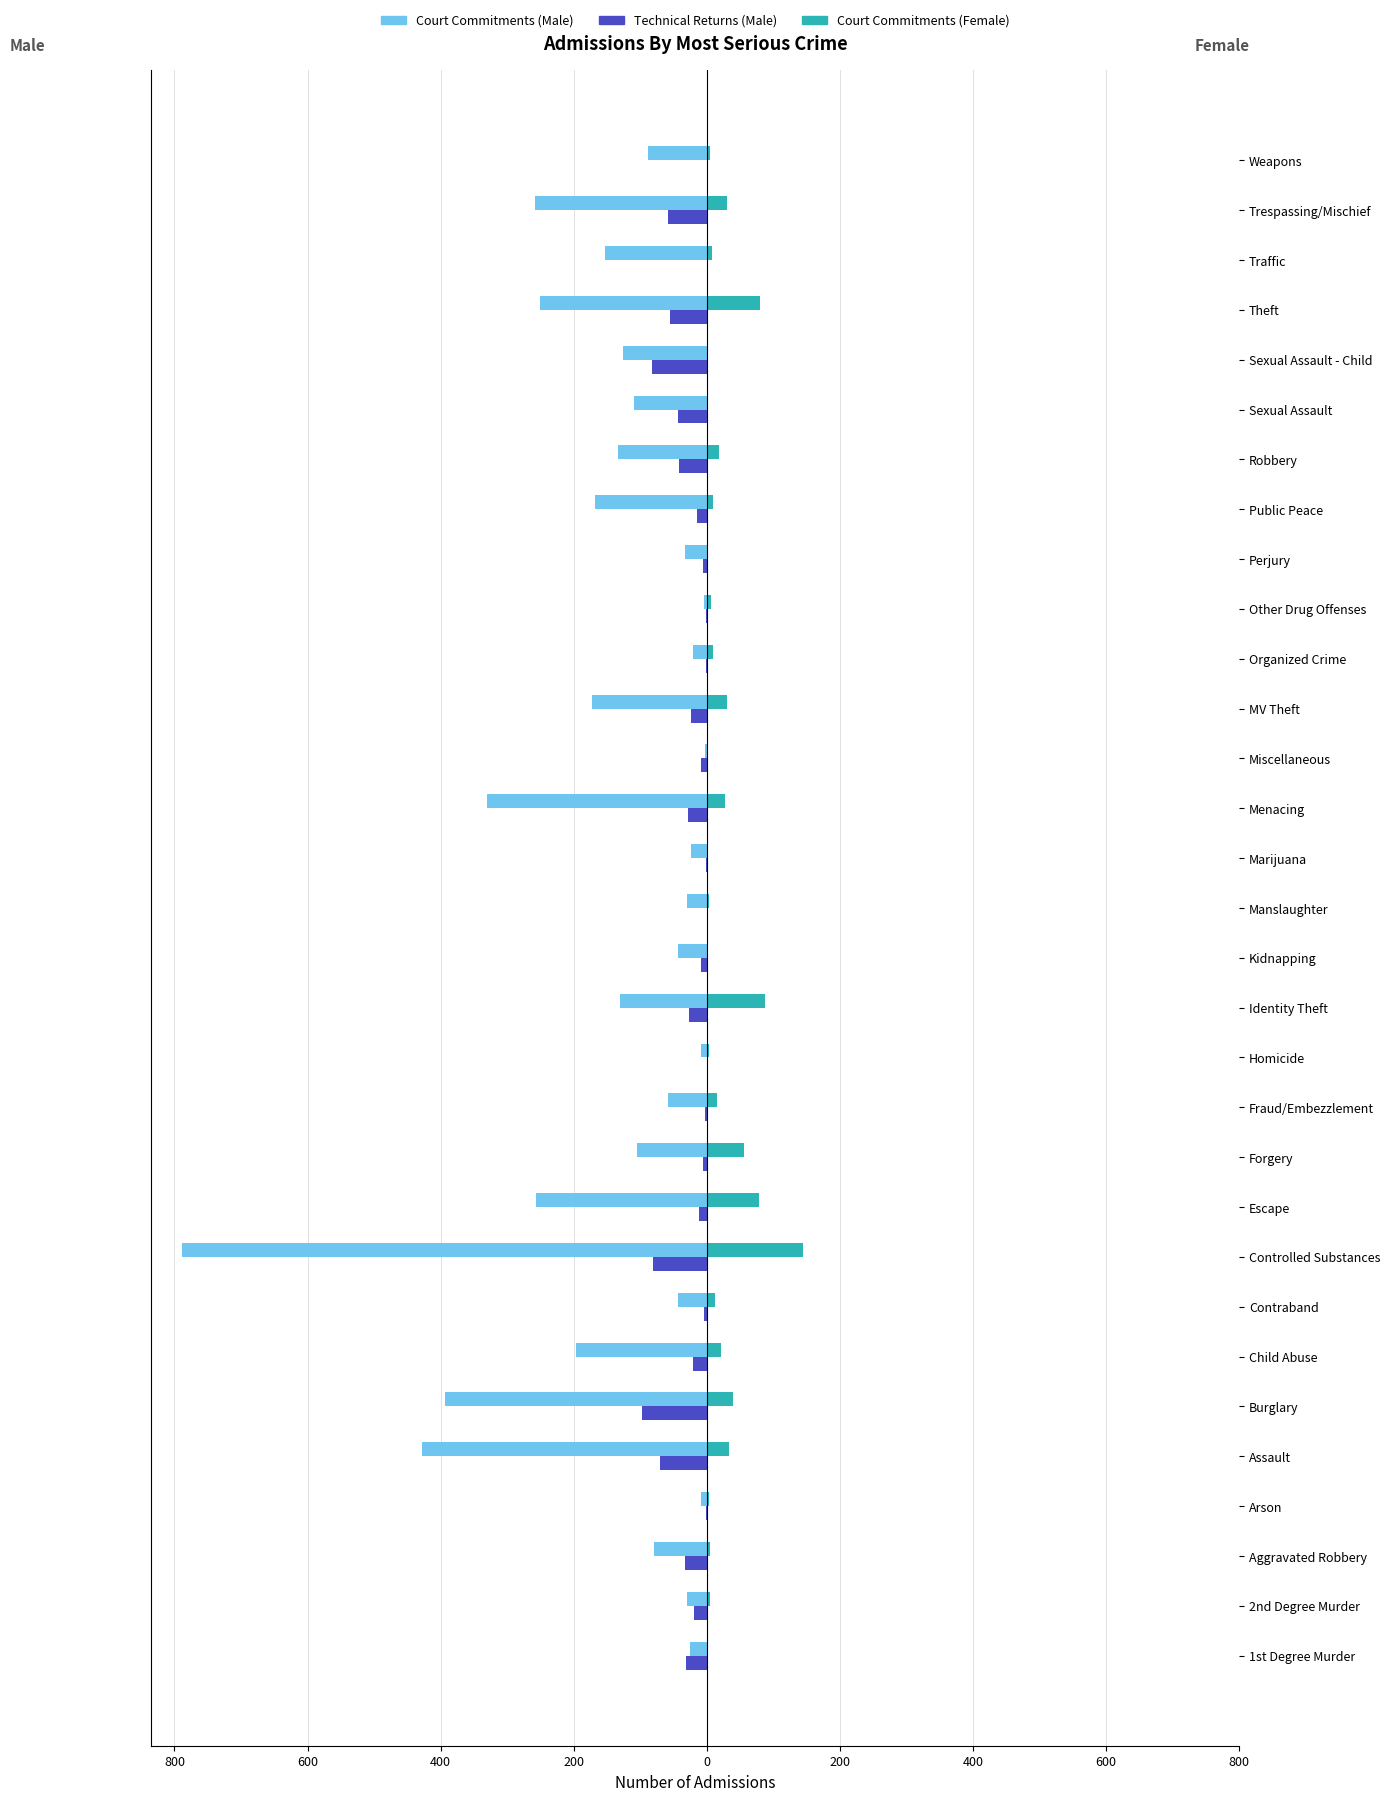

The Technical Returns Male series shows -1 at 21. True or false?

True